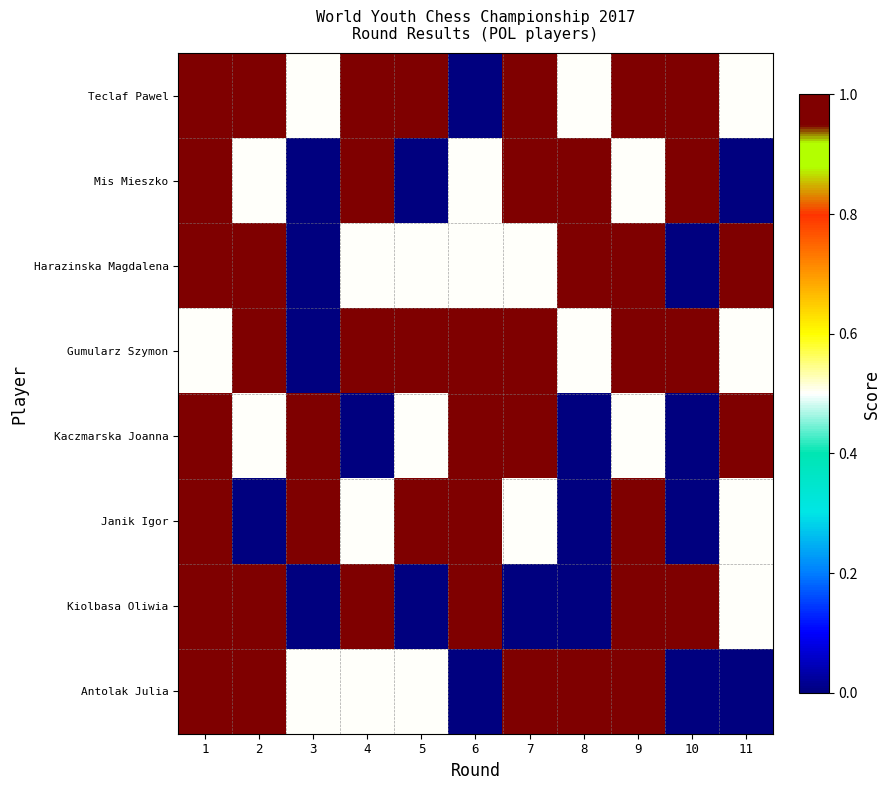

Reading left to right, what are all the values shown in this chart?

Teclaf Pawel: 1=1.0	2=1.0	3=0.5	4=1.0	5=1.0	6=0.0	7=1.0	8=0.5	9=1.0	10=1.0	11=0.5
Mis Mieszko: 1=1.0	2=0.5	3=0.0	4=1.0	5=0.0	6=0.5	7=1.0	8=1.0	9=0.5	10=1.0	11=0.0
Harazinska Magdalena: 1=1.0	2=1.0	3=0.0	4=0.5	5=0.5	6=0.5	7=0.5	8=1.0	9=1.0	10=0.0	11=1.0
Gumularz Szymon: 1=0.5	2=1.0	3=0.0	4=1.0	5=1.0	6=1.0	7=1.0	8=0.5	9=1.0	10=1.0	11=0.5
Kaczmarska Joanna: 1=1.0	2=0.5	3=1.0	4=0.0	5=0.5	6=1.0	7=1.0	8=0.0	9=0.5	10=0.0	11=1.0
Janik Igor: 1=1.0	2=0.0	3=1.0	4=0.5	5=1.0	6=1.0	7=0.5	8=0.0	9=1.0	10=0.0	11=0.5
Kiolbasa Oliwia: 1=1.0	2=1.0	3=0.0	4=1.0	5=0.0	6=1.0	7=0.0	8=0.0	9=1.0	10=1.0	11=0.5
Antolak Julia: 1=1.0	2=1.0	3=0.5	4=0.5	5=0.5	6=0.0	7=1.0	8=1.0	9=1.0	10=0.0	11=0.0